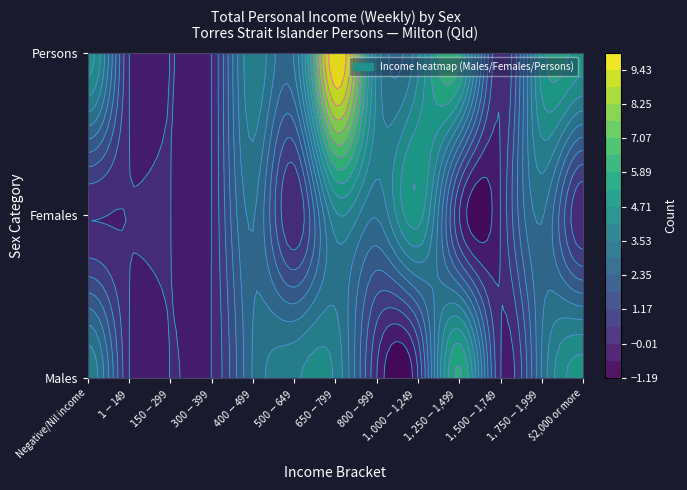

The Persons series shows 15 at $650-$799. True or false?

False